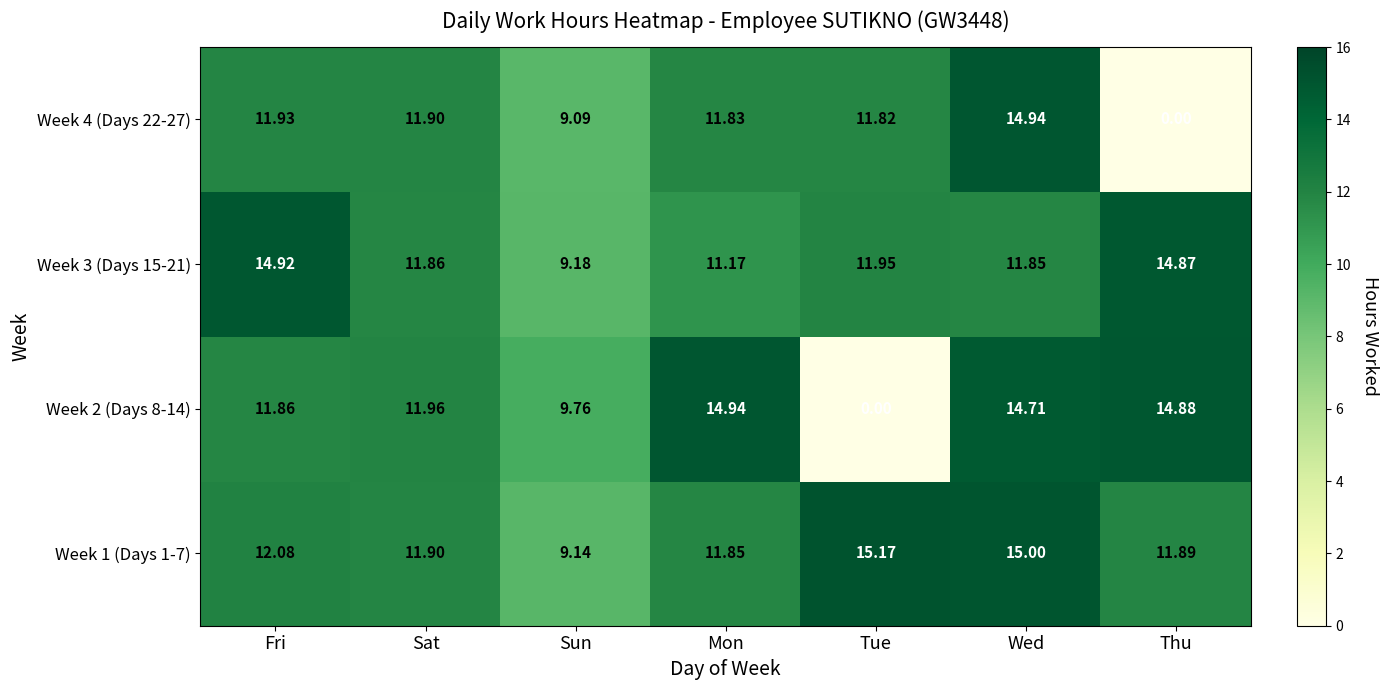

Which category has the lowest value in the Week 3 (Days 15-21) series?

Sun